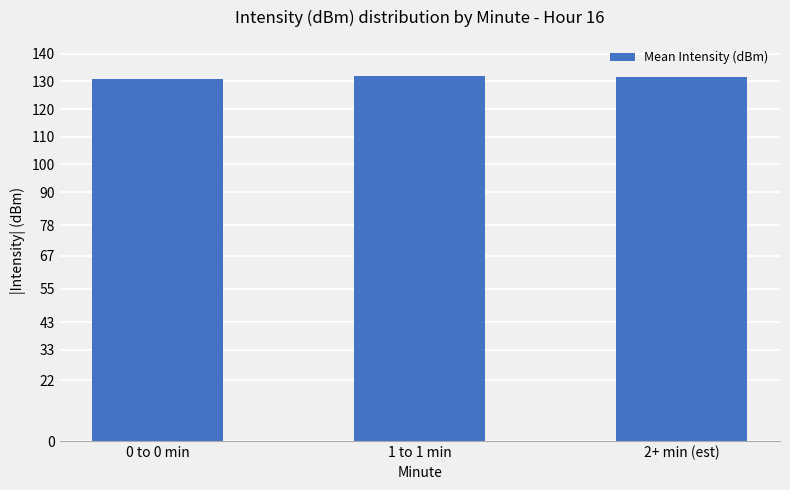

The value at 1 to 1 min is 131.8. True or false?

True